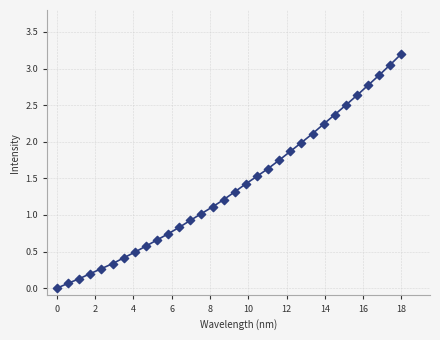

What is the range of Y values (max minus min)?

3.2